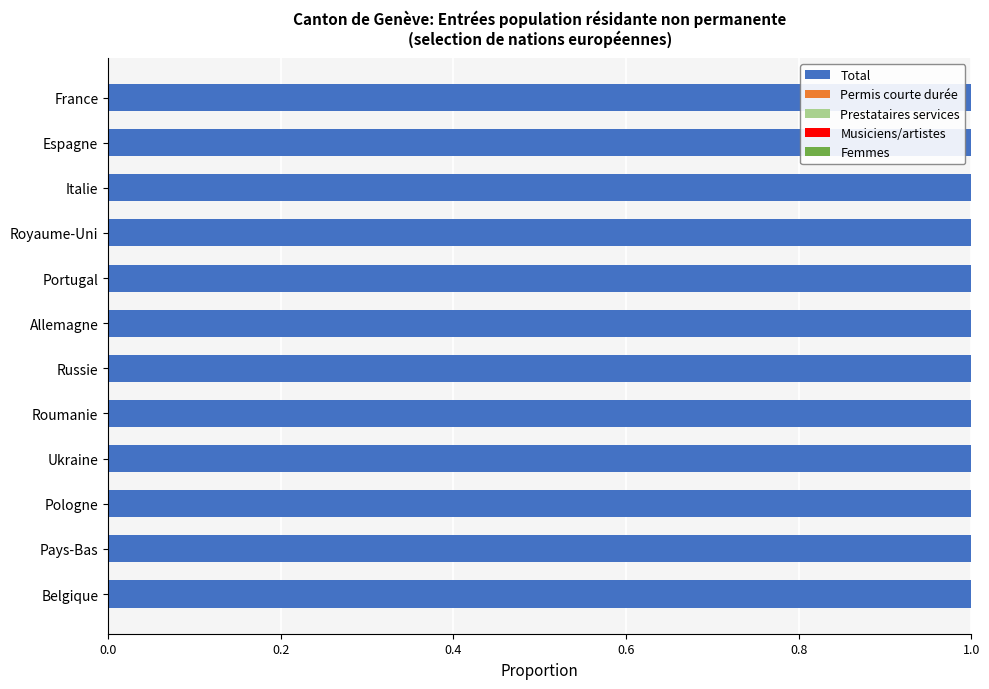

What is the lowest value of the Femmes series?

0.1